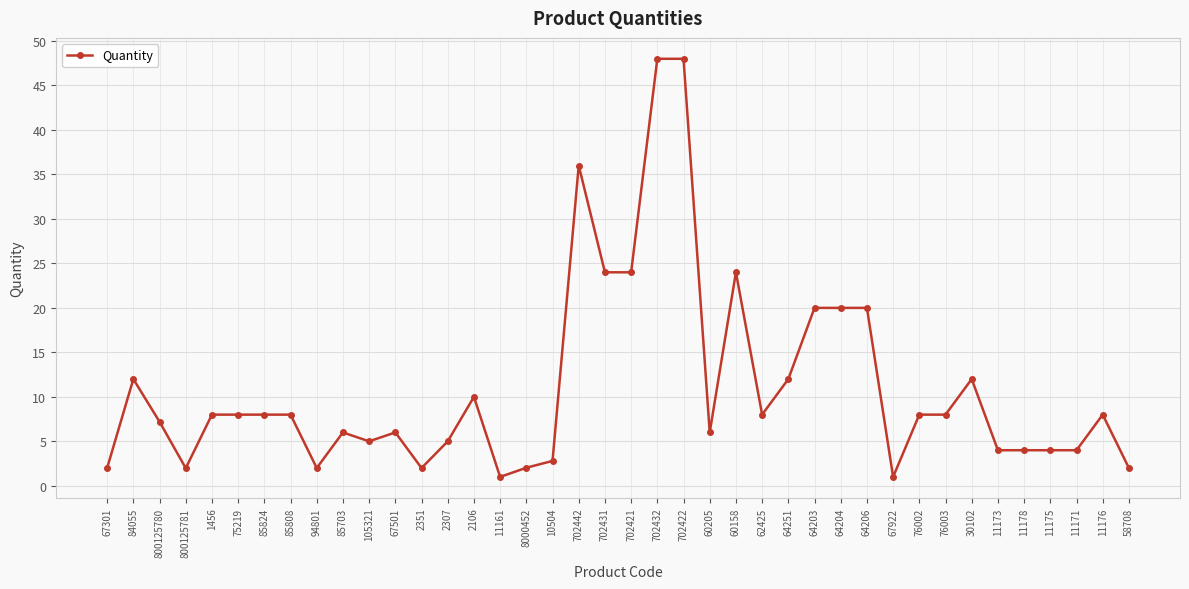

What is the label of the 36th point from the left?

11178